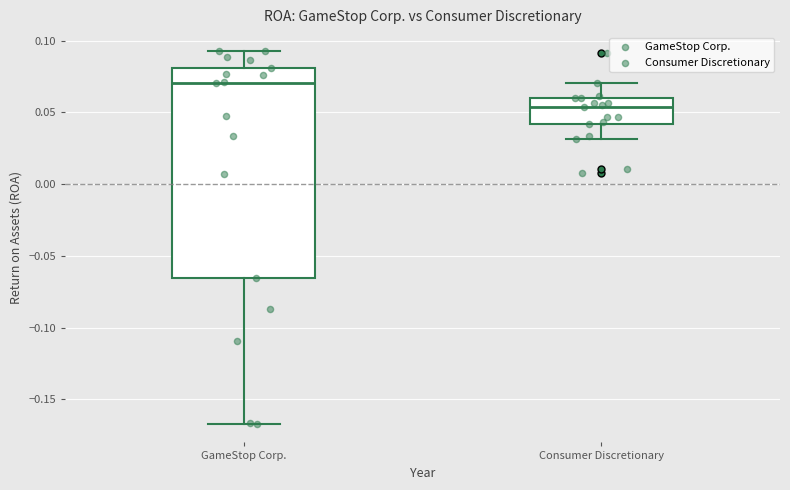

Comparing the boxes themselves (not the whiskers), which one is the tallest?

GameStop Corp.